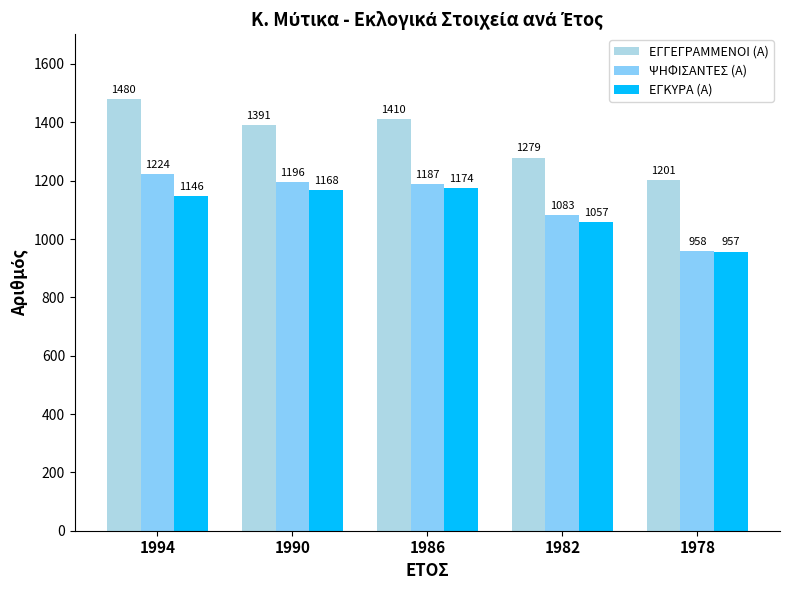

How many data points does each series have?

5